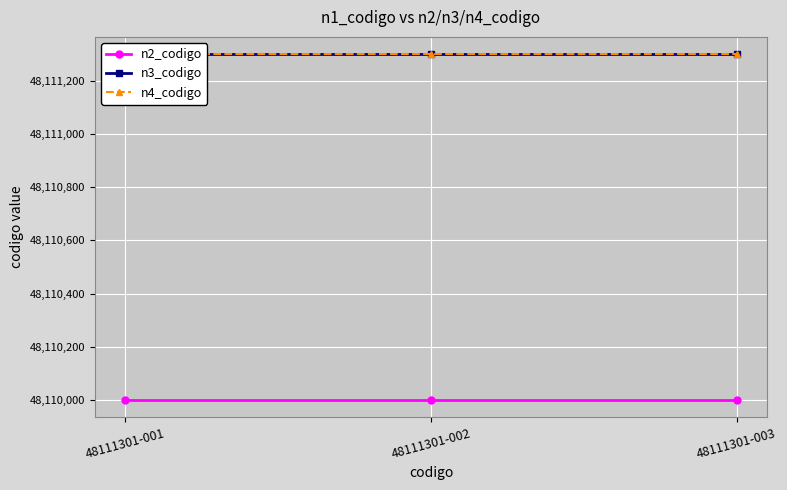

The n4_codigo series shows 66277730 at 48111301-003. True or false?

False